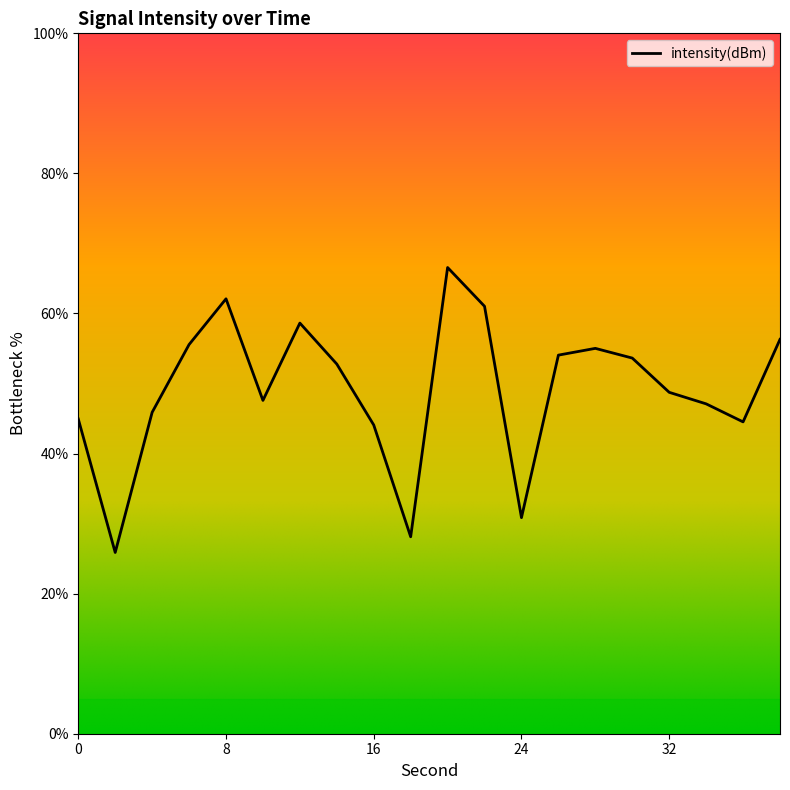

What is the difference between the maximum and minimum values?

40.7